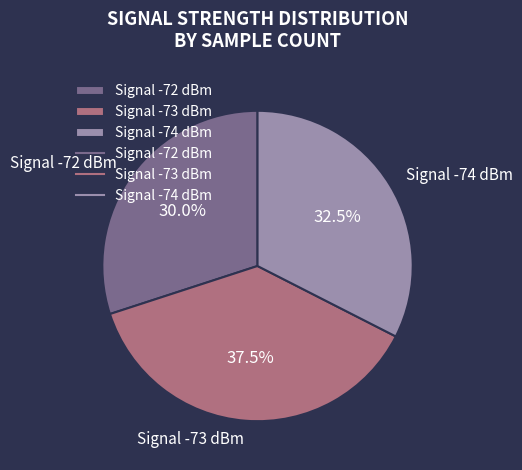

Rank the categories by value from lowest to highest.

Signal -72 dBm, Signal -74 dBm, Signal -73 dBm